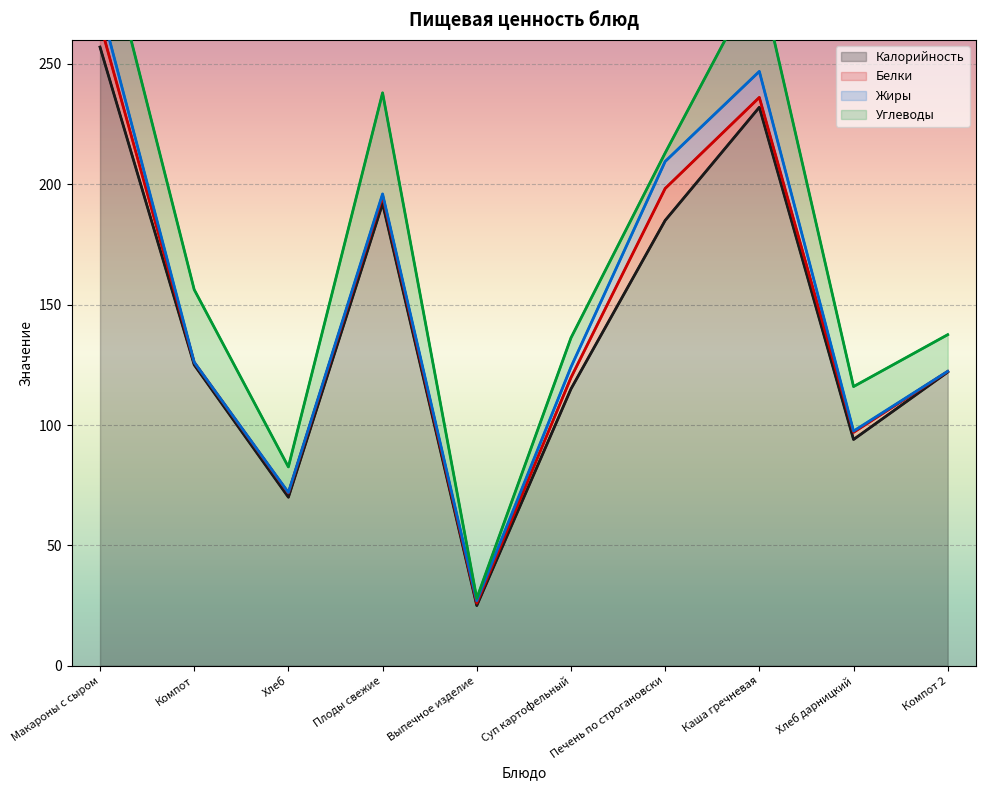

Which series changed the most between Макароны с сыром and Компот?

Калорийность